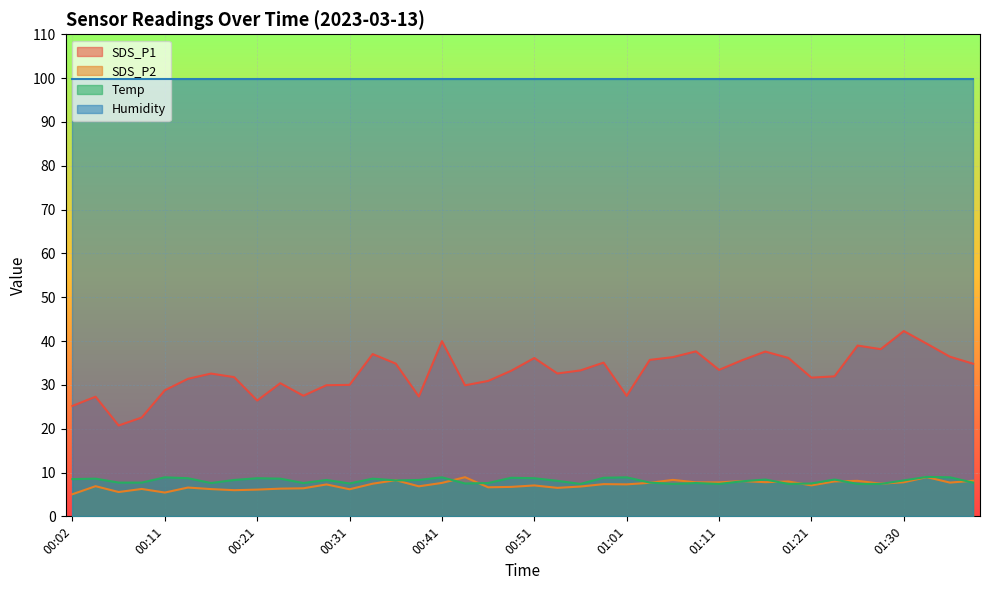

At which category does Temp reach its first local valley?

00:16